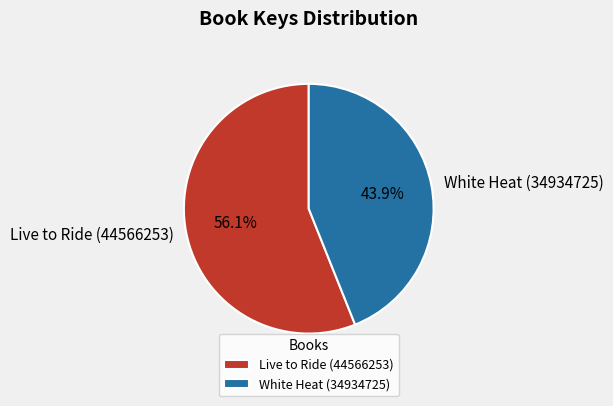

Combined, what portion of the pie is Live to Ride (44566253) and White Heat (34934725)?

100.0%